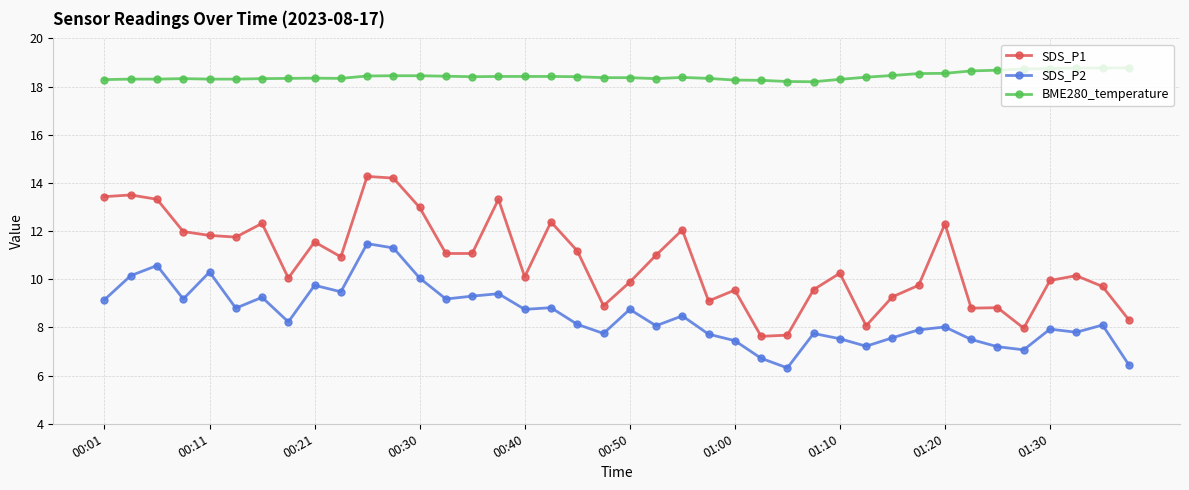

True or false: SDS_P2 and SDS_P1 intersect in this chart.

False